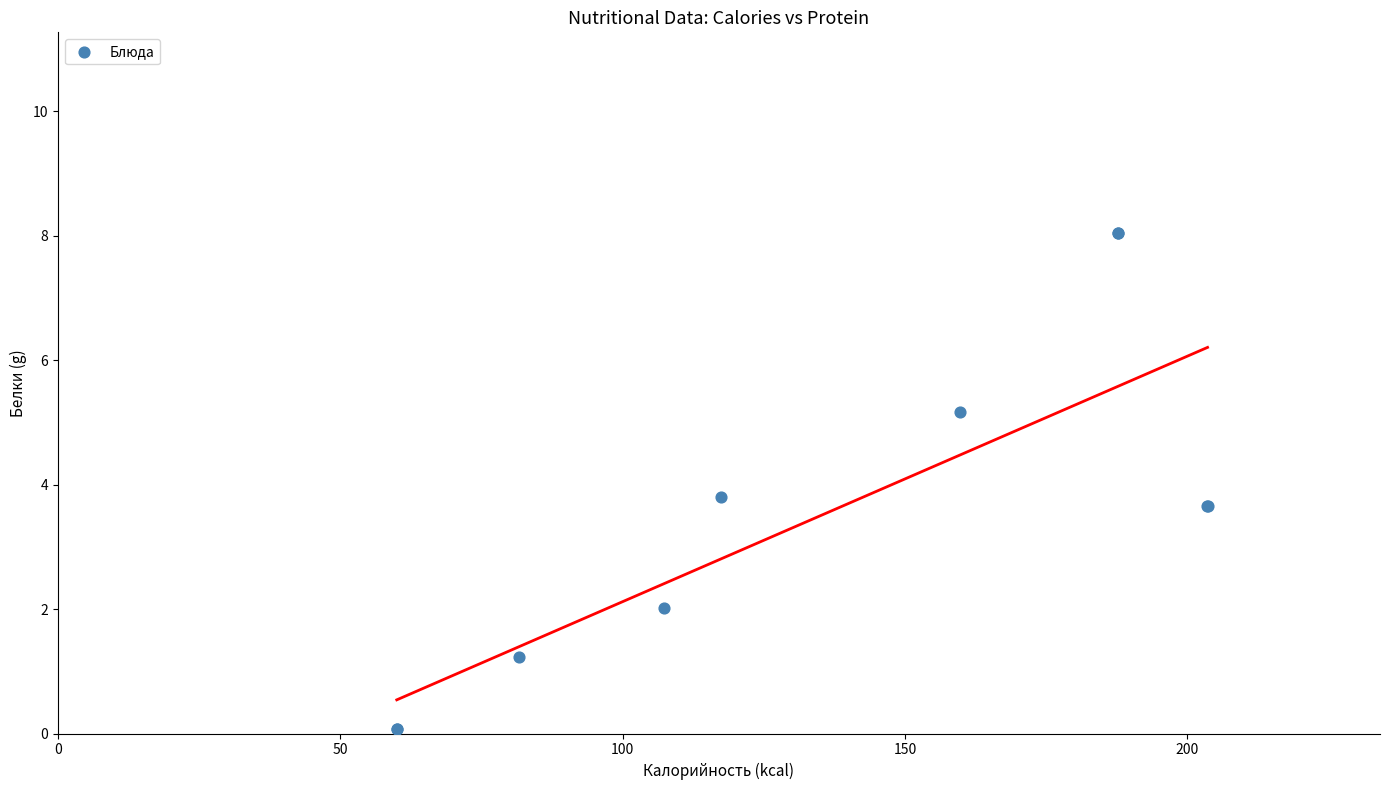

What Y value in the scatter plot is closest to 4?

3.8